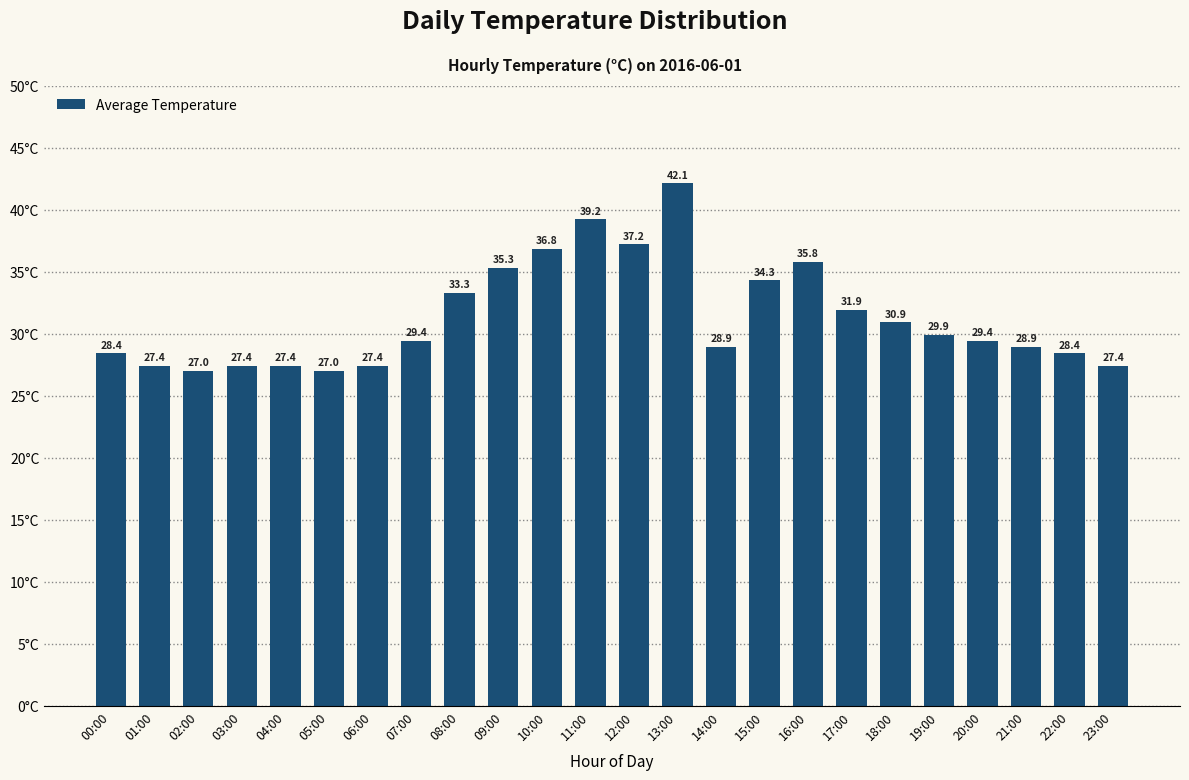

Which has a higher value, 17:00 or 12:00?

12:00